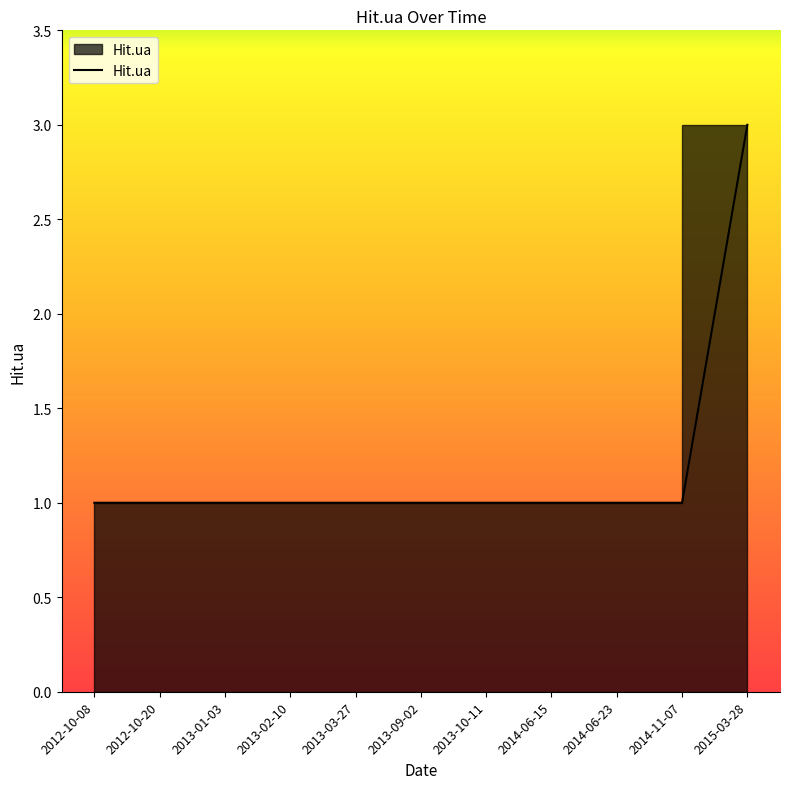

What is the value of the 9th point from the left?

1